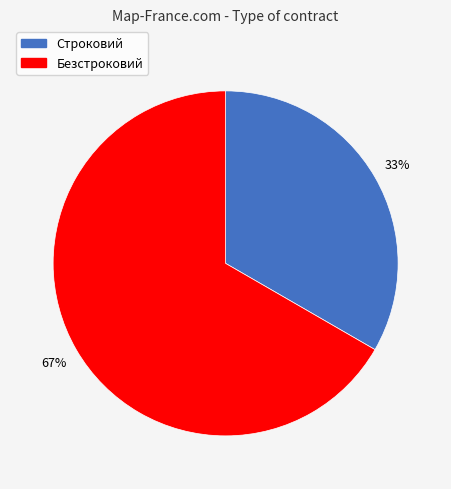

What is the smallest slice in the pie chart?

Строковий